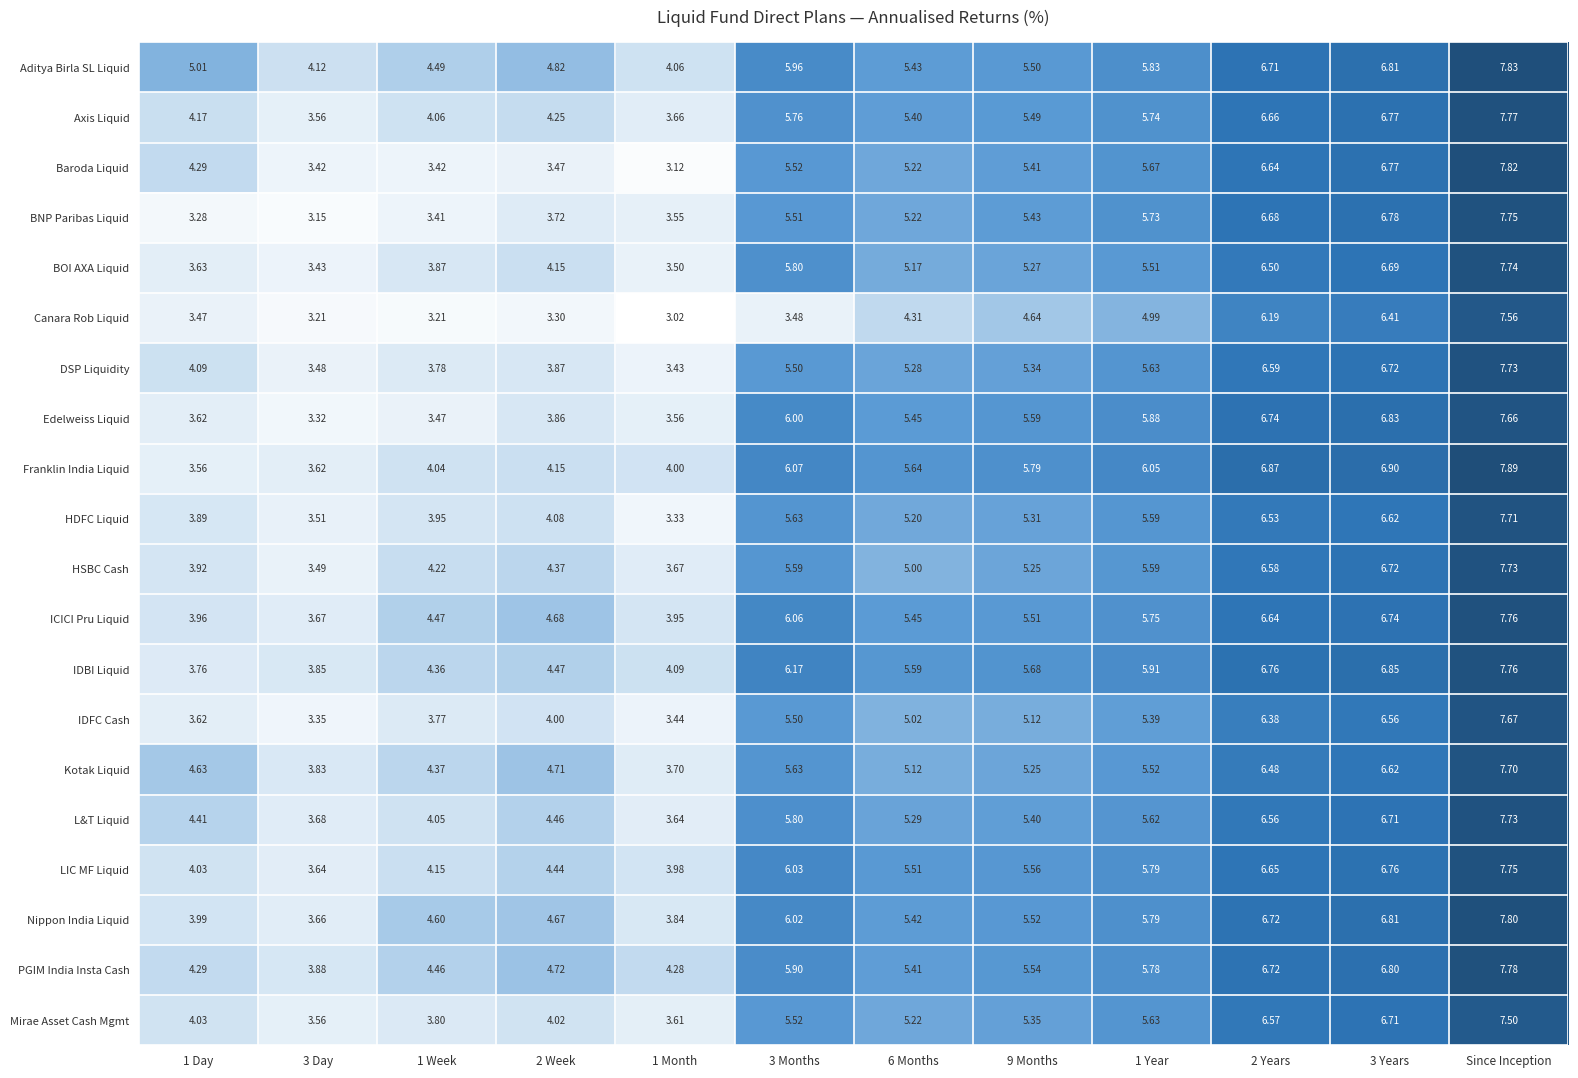

Which series changed the most between 1 Year and Since Inception?

Canara Rob Liquid